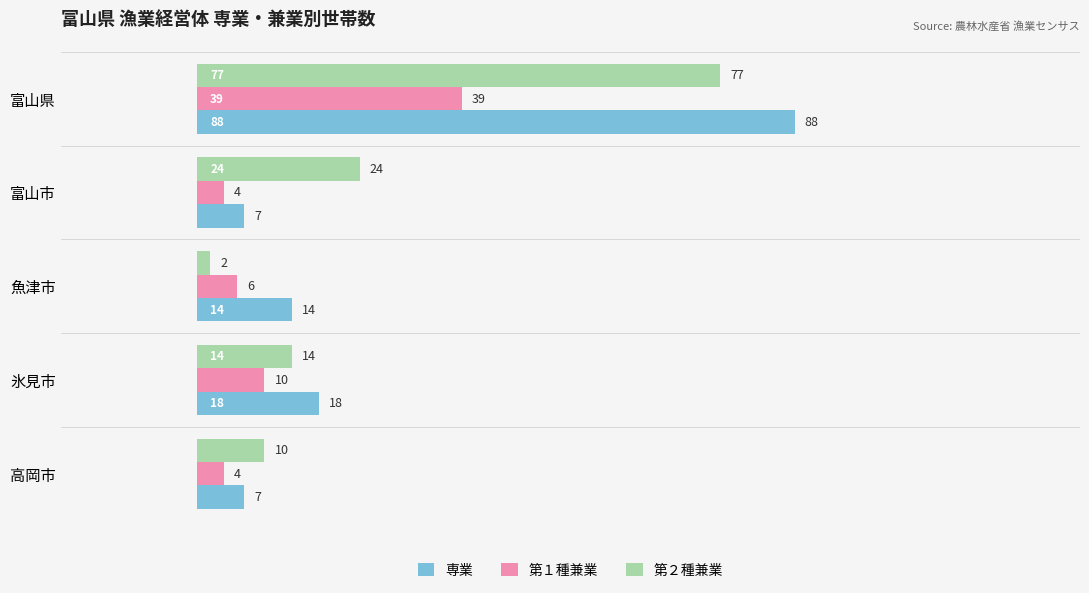

At 魚津市, list the series in order from smallest to largest.

第２種兼業, 第１種兼業, 専業